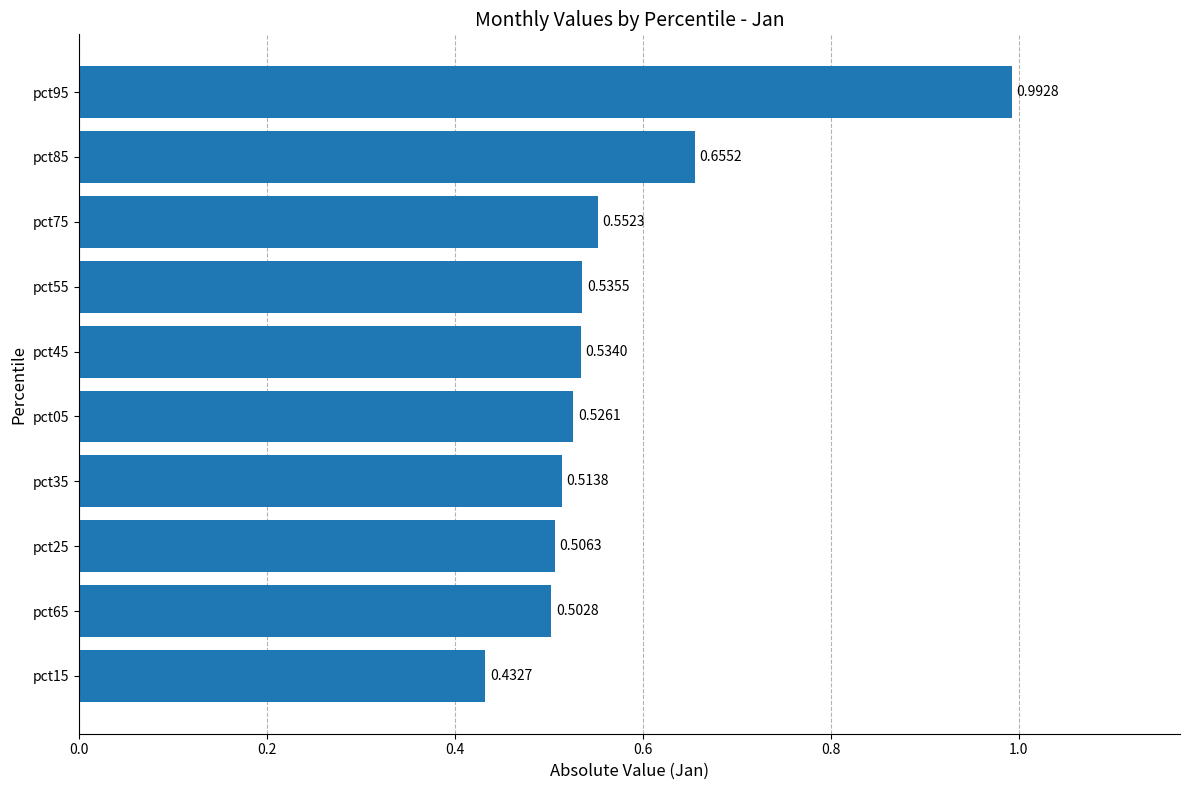

Between pct25 and pct55, which is larger?

pct55